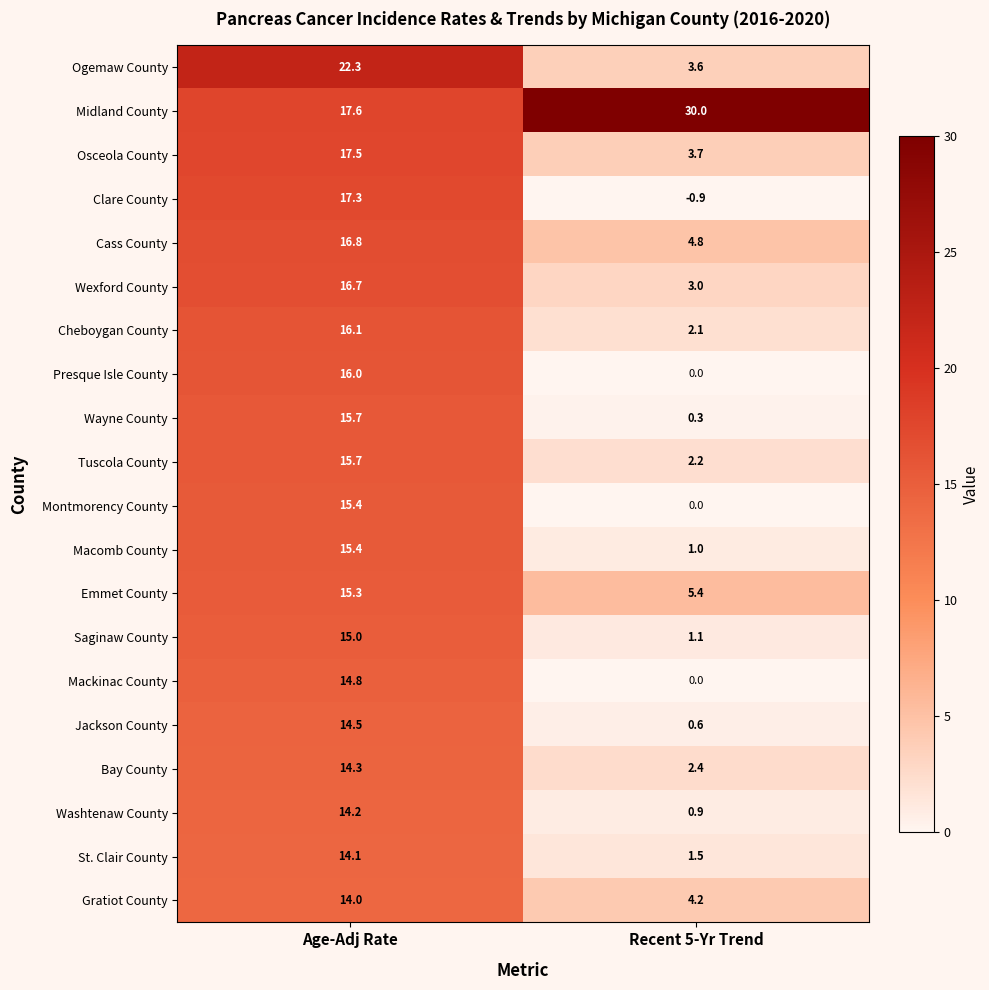

At which label is Gratiot County closest to 9?

Recent 5-Yr Trend